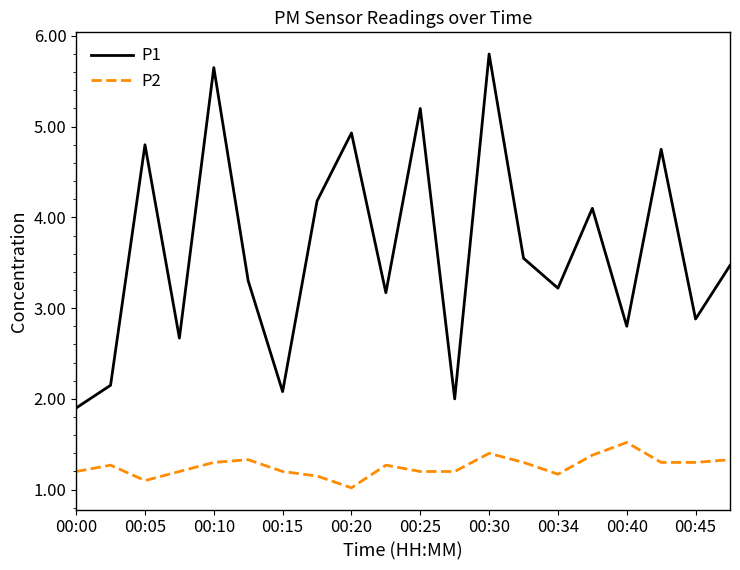

True or false: P1 and P2 intersect in this chart.

False